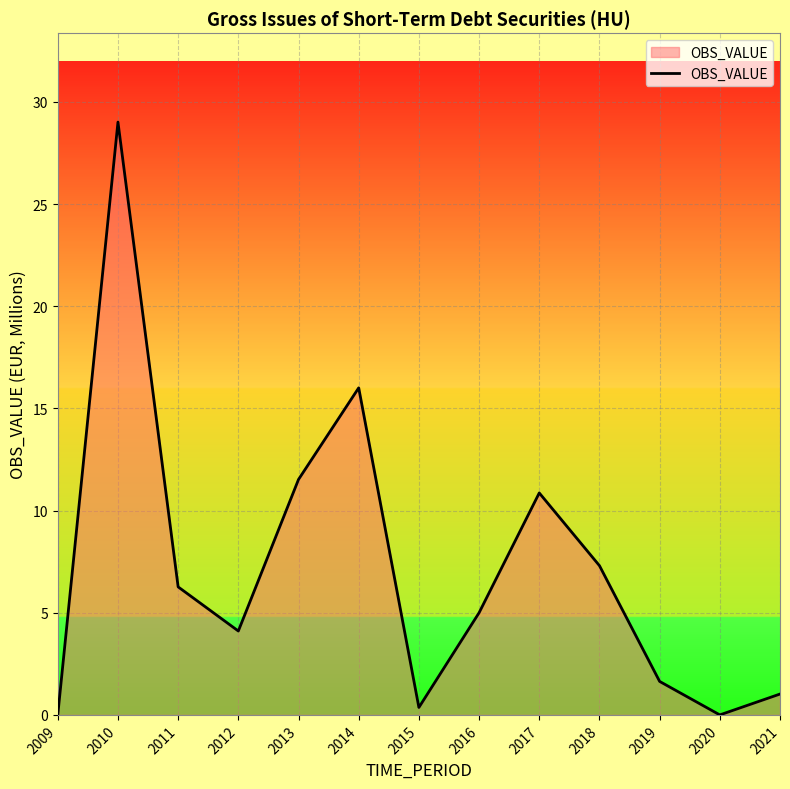

Does the chart display data point markers on the line(s)?

No